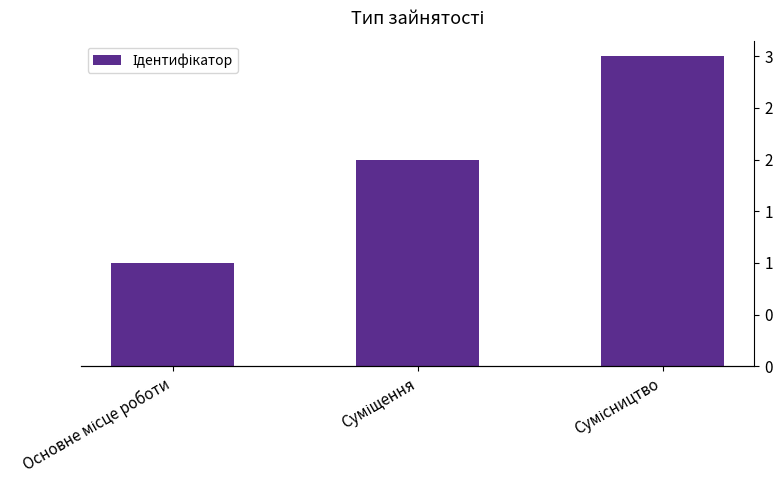

Count the values in the range 1 to 3.

3